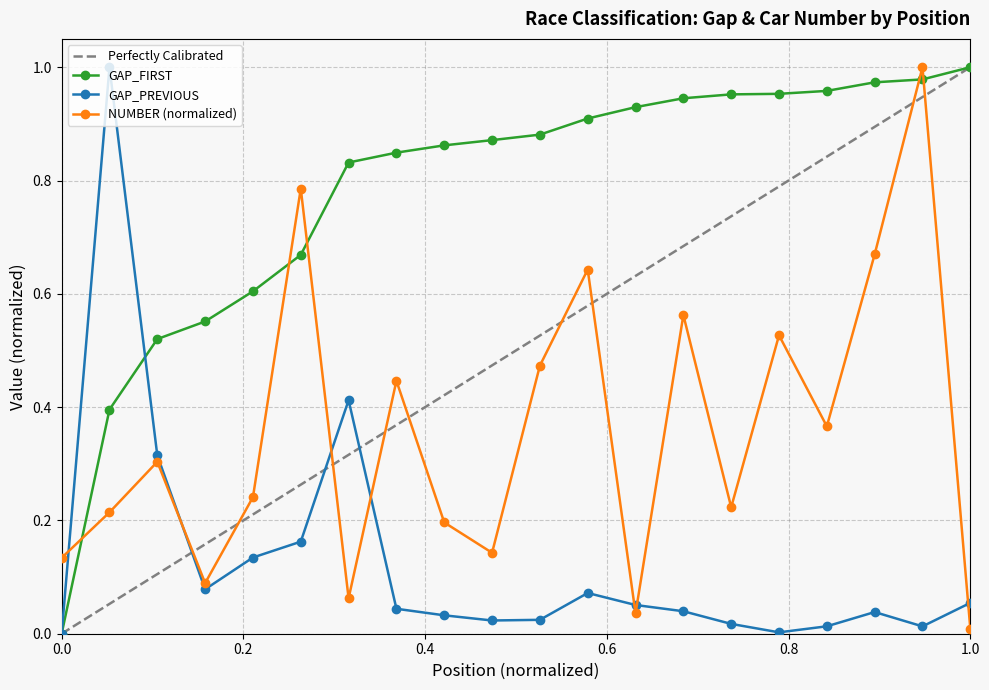

Is this an area chart (filled region under the line)?

No